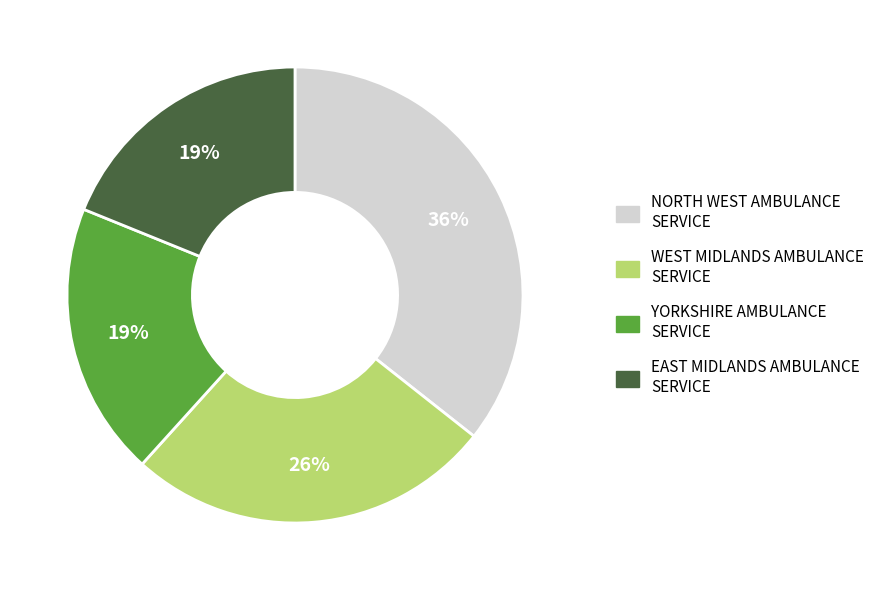

Is there a majority slice in this chart?

No